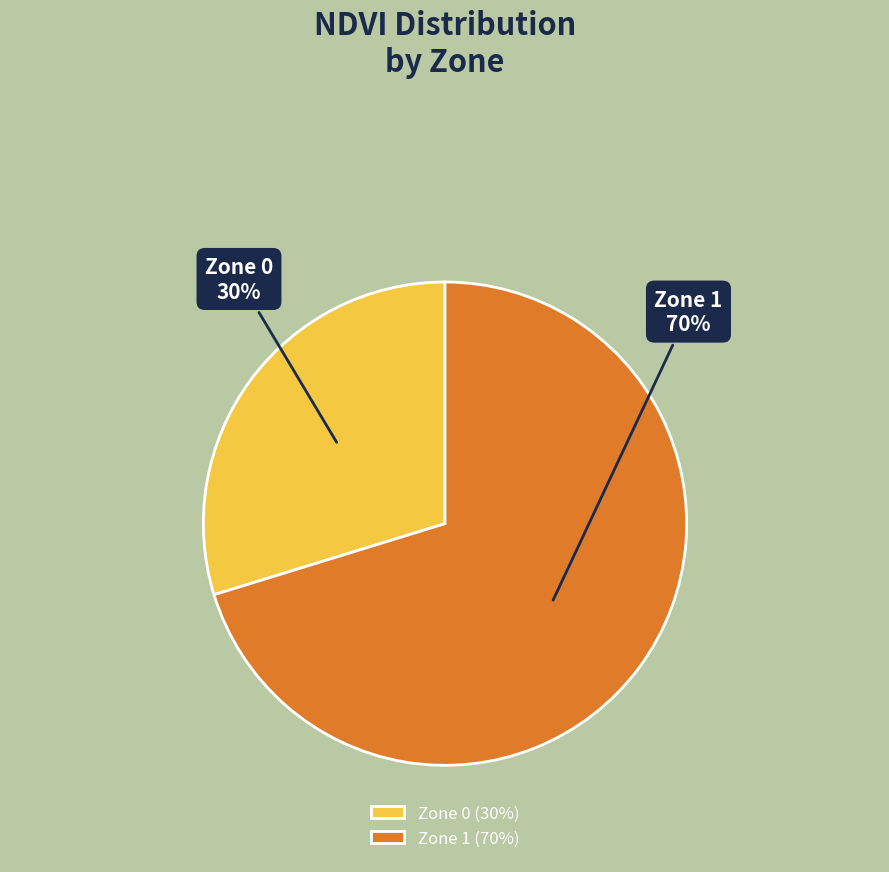

Which slice is the smallest?

Zone 0